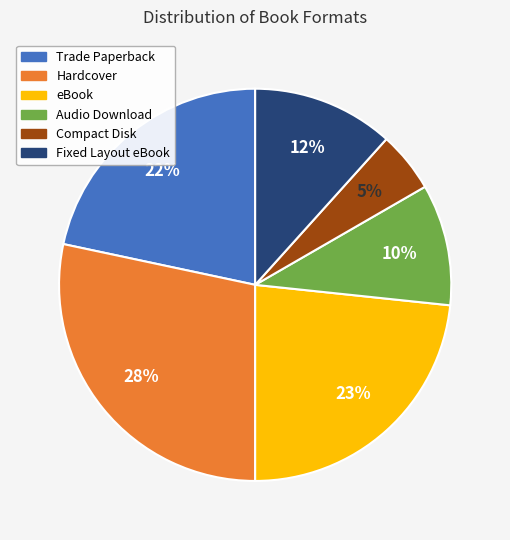

What is the largest slice in the pie chart?

Hardcover